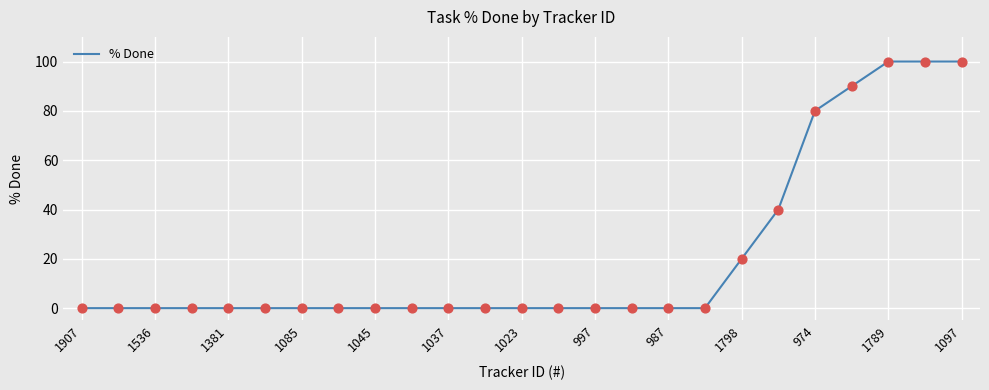

What is the maximum value shown in the chart?

100